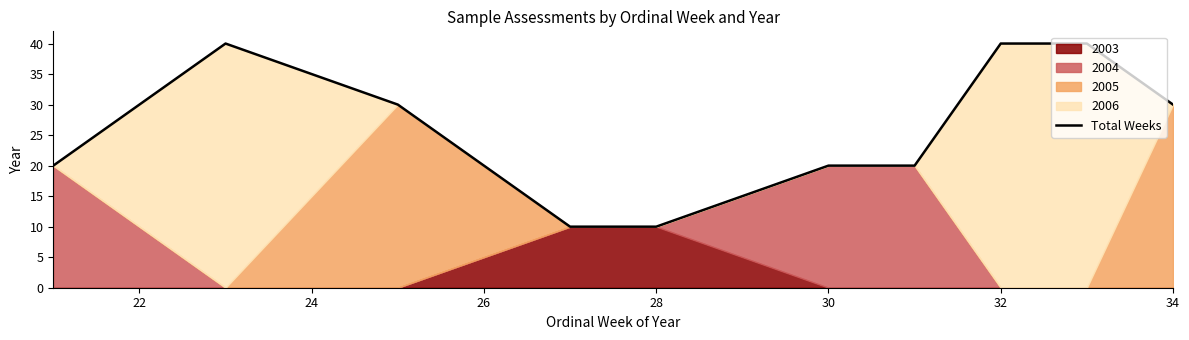

How many values are between 20 and 40?

8